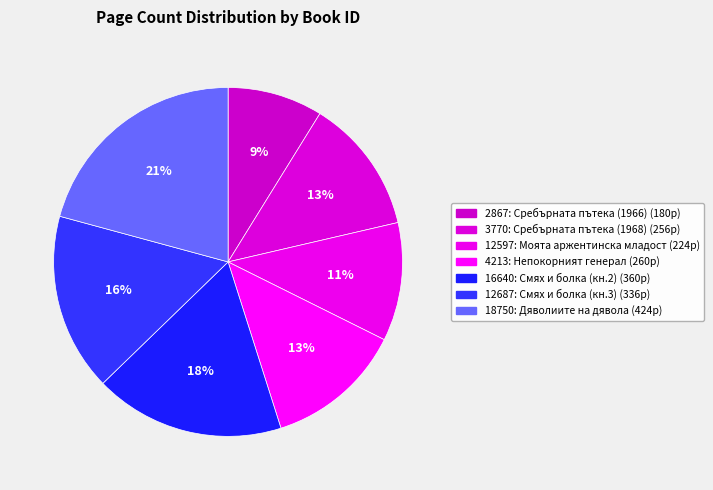

Does any single category account for the majority?

No